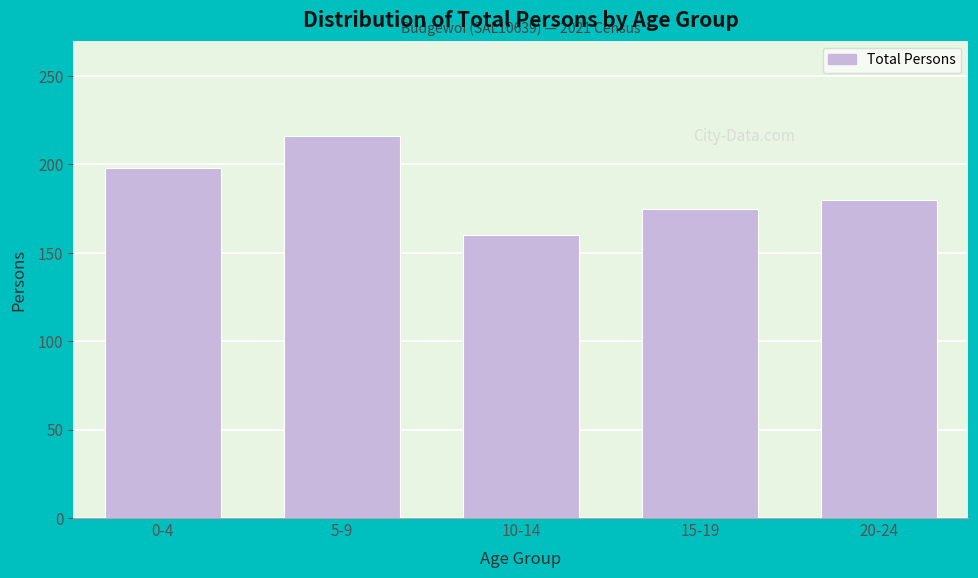

Reading right to left, what are all the values shown in this chart?

20-24=180	15-19=175	10-14=160	5-9=216	0-4=198